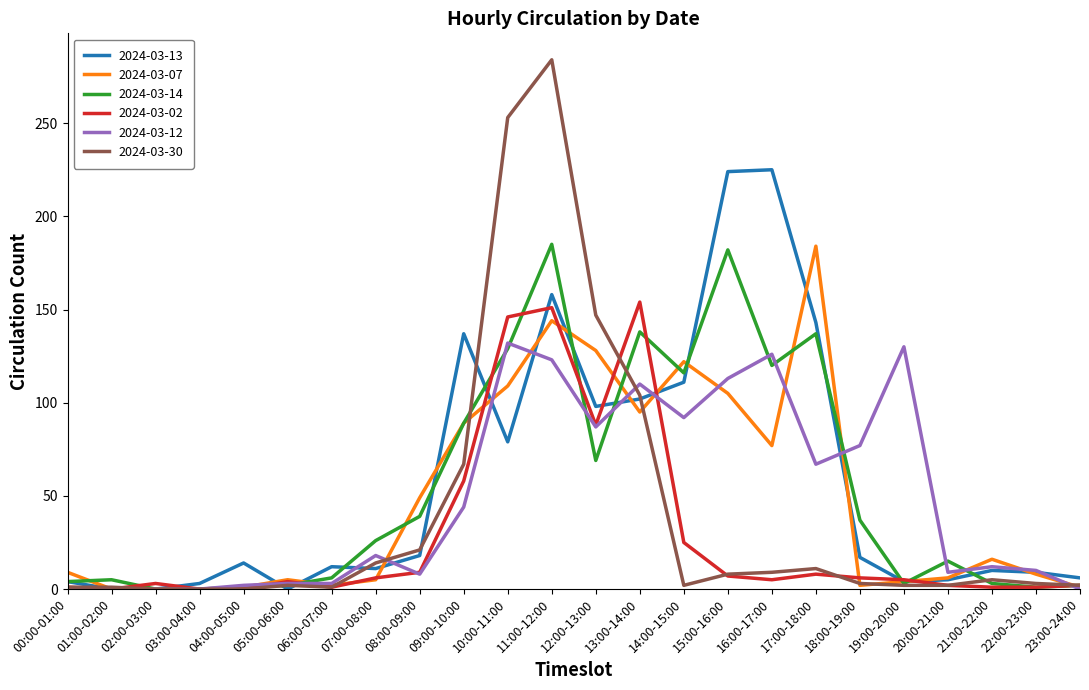

What is the highest value of the 2024-03-14 series?

185